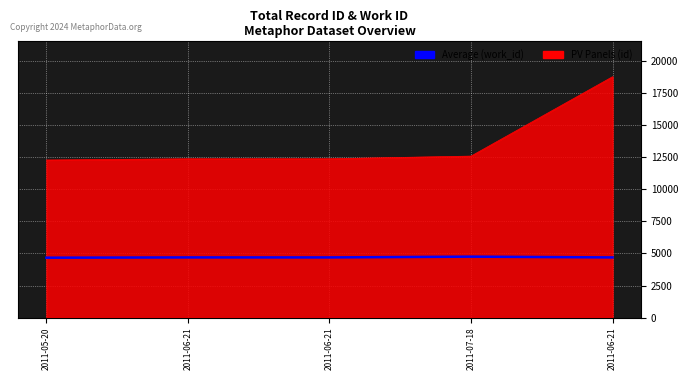

What is the label of the 2nd point from the left?

2011-06-21